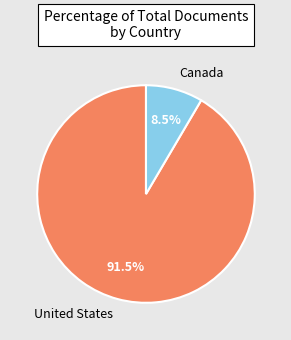

Which category has the smallest portion of the pie?

Canada